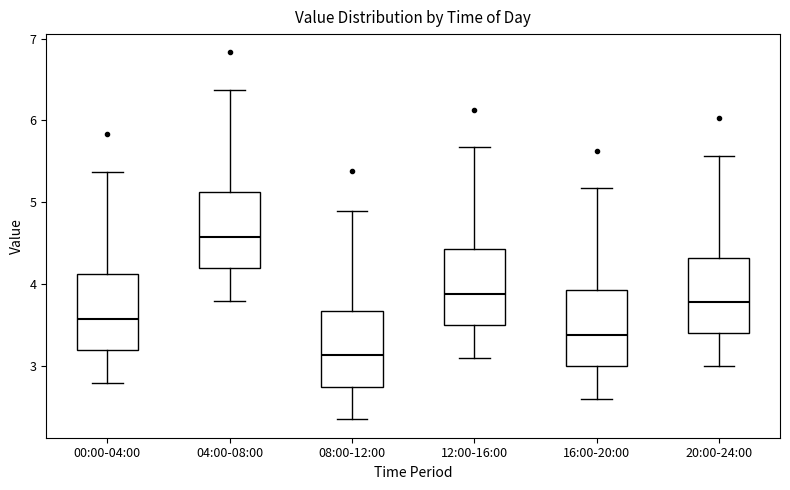

Reading left to right, transcribe this box plot: for each box, give where its median line is, the range the box spans, and where its two whiskers end, as read against the y-axis. The values are not printed on the chart, so give them approximately, as read against the axis.

00:00-04:00: median 3.6, box 3.2 to 4.1, whiskers 2.8 to 5.4
04:00-08:00: median 4.6, box 4.2 to 5.1, whiskers 3.8 to 6.4
08:00-12:00: median 3.1, box 2.8 to 3.7, whiskers 2.4 to 4.9
12:00-16:00: median 3.9, box 3.5 to 4.4, whiskers 3.1 to 5.7
16:00-20:00: median 3.4, box 3.0 to 3.9, whiskers 2.6 to 5.2
20:00-24:00: median 3.8, box 3.4 to 4.3, whiskers 3.0 to 5.6